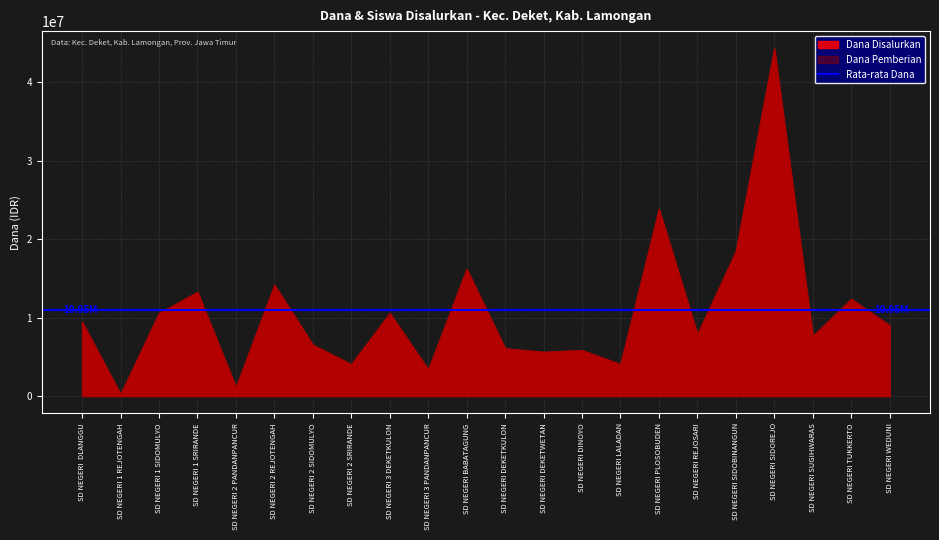

True or false: Dana Pemberian has more than 1 points higher than both neighbors.

True